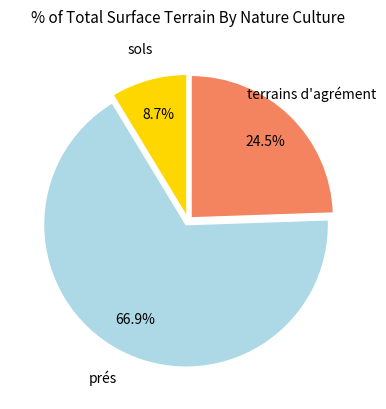

Does any single category account for the majority?

Yes